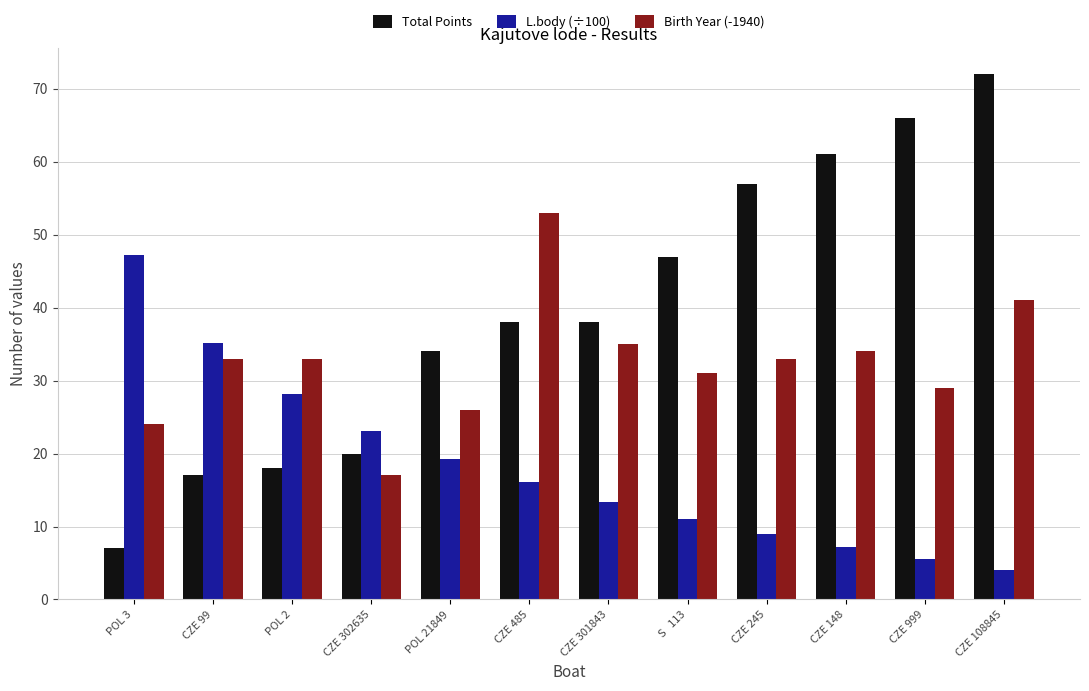

What is the minimum value for Birth Year (-1940)?

17.0